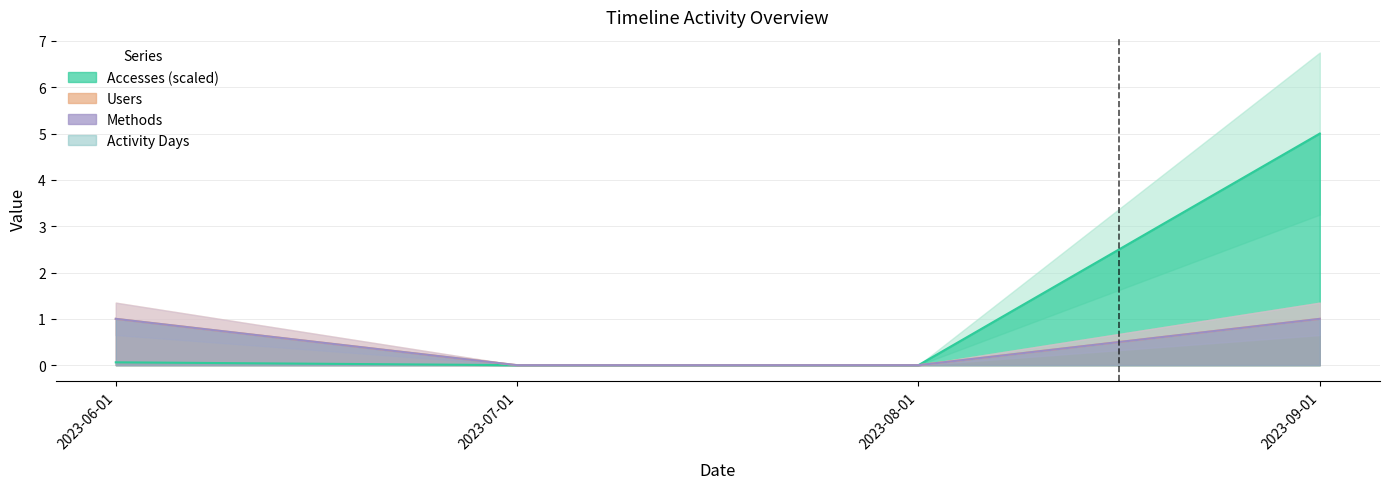

Which series has the largest range (max minus min)?

Accesses